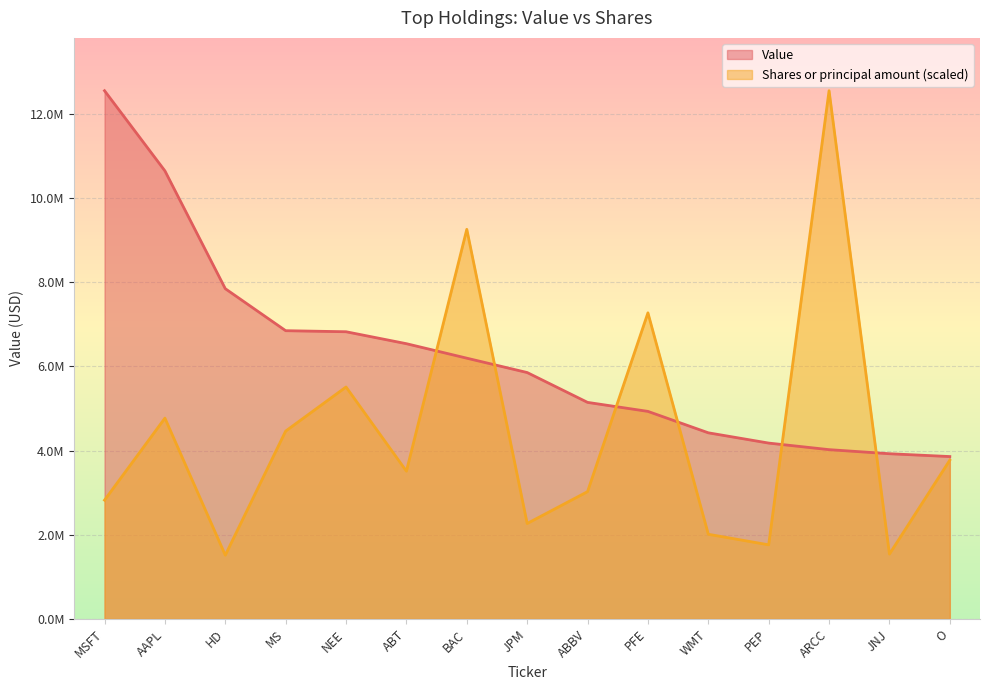

Reading right to left, extract all data points from this chart.

Value: O=3859000.0	JNJ=3926000.0	ARCC=4023000.0	PEP=4179000.0	WMT=4423000.0	PFE=4932000.0	ABBV=5146000.0	JPM=5855000.0	BAC=6196000.0	ABT=6540000.0	NEE=6824000.0	MS=6849000.0	HD=7847000.0	AAPL=10646000.0	MSFT=12550000.0
Shares or principal amount: O=3773650.7	JNJ=1541779.9	ARCC=12550000.0	PEP=1761916.4	WMT=2012749.0	PFE=7273193.1	ABBV=3025655.9	JPM=2268655.3	BAC=9257021.9	ABT=3511212.0	NEE=5511720.6	MS=4464058.6	HD=1516030.8	AAPL=4771717.0	MSFT=2823340.9